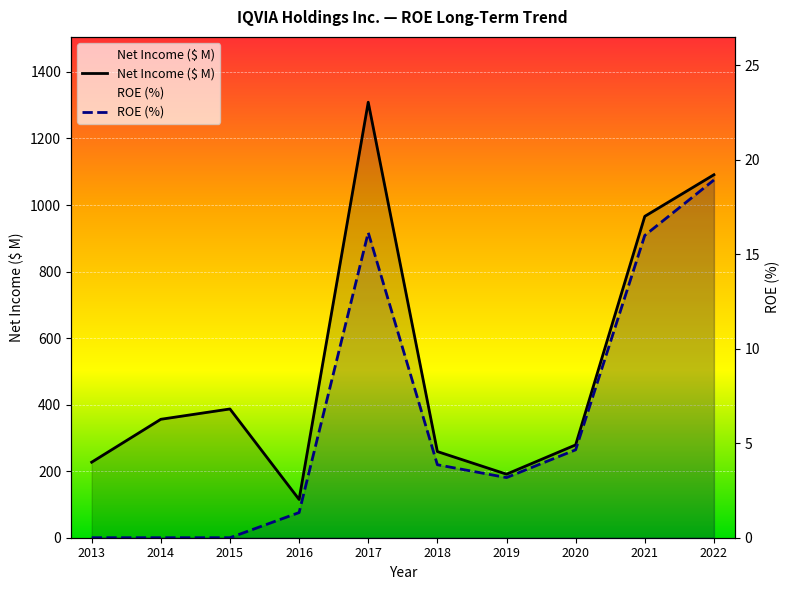

How many values in ROE (%) are above zero?

7